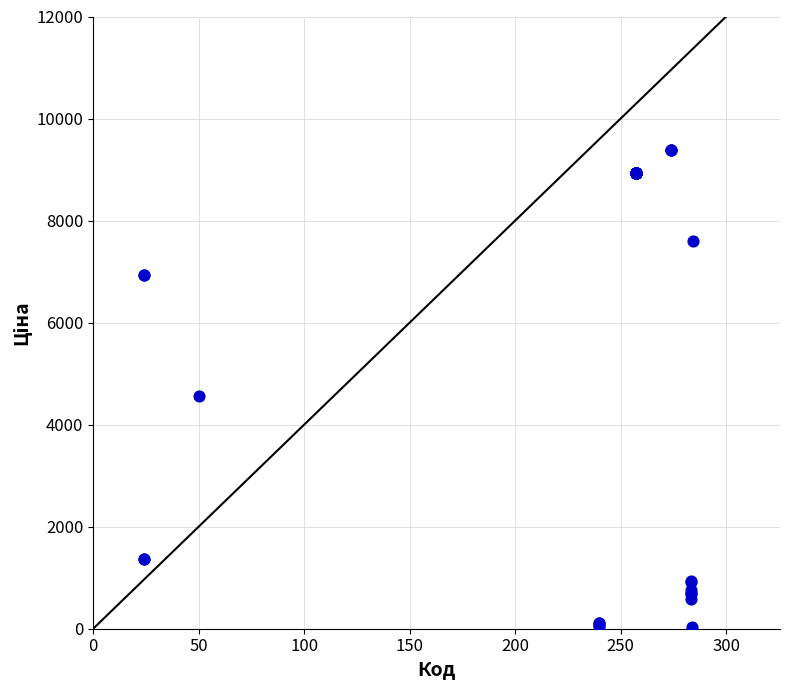

What Y value in the scatter plot is closest to 4708?

4561.9